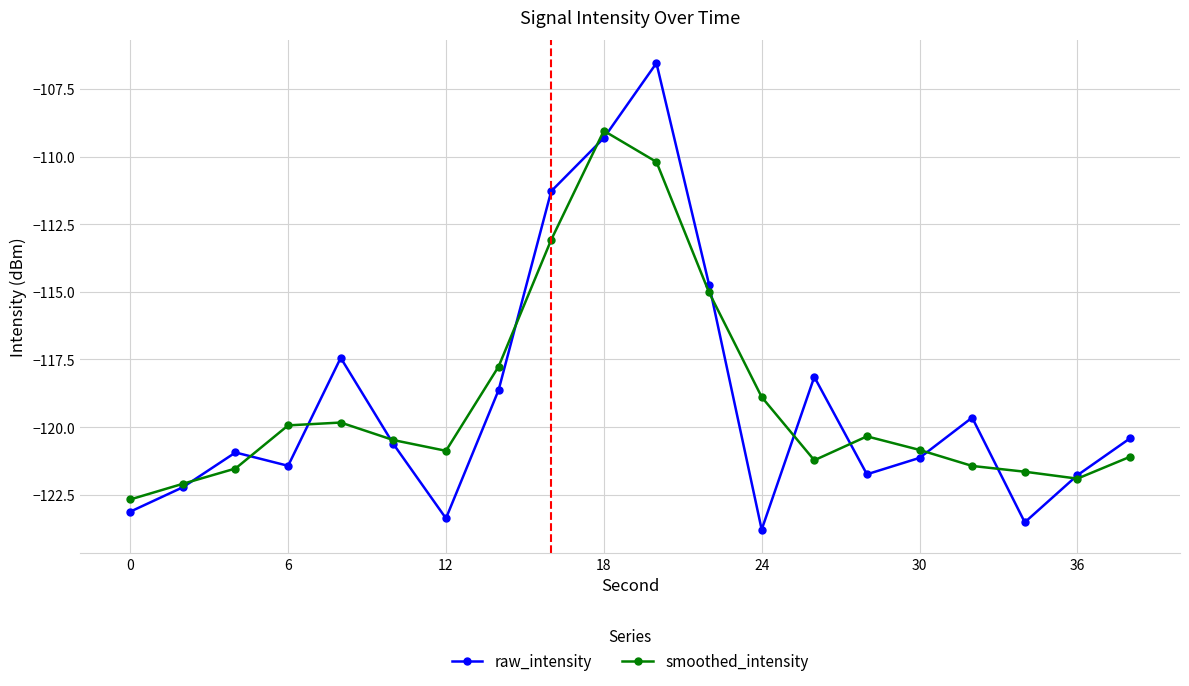

What is the value of the smoothed_intensity point at the 15th from the left?

-120.3